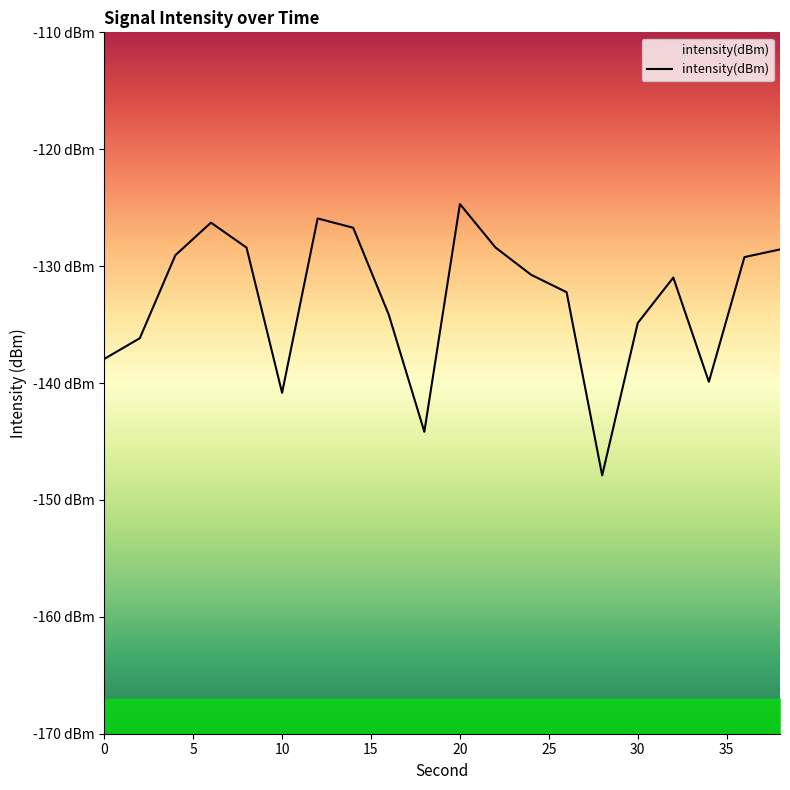

What is the value of the 18th point from the left?

-139.9